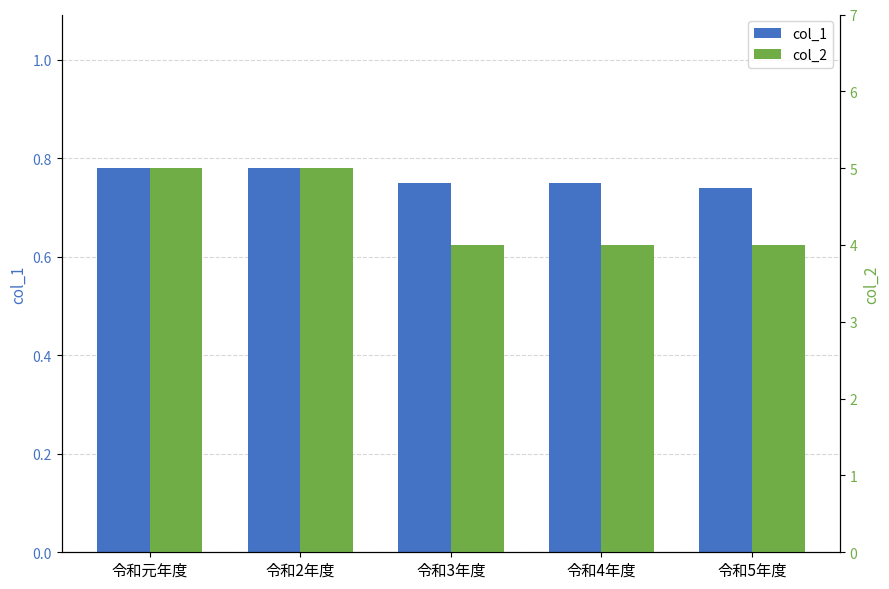

How many distinct data groups are displayed?

2